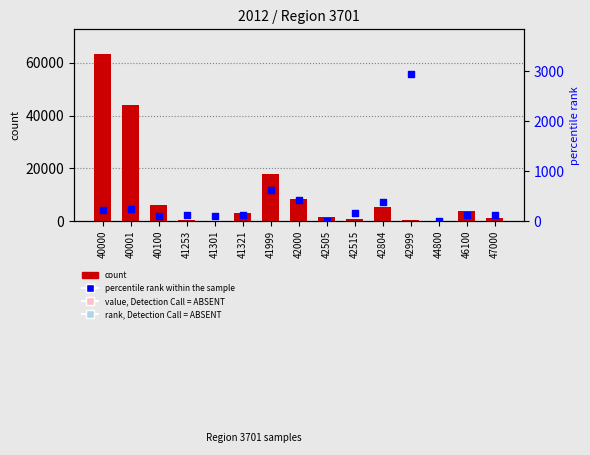

Is the value of percentile rank within the sample at 41253 greater than the value of count at 41253?

No